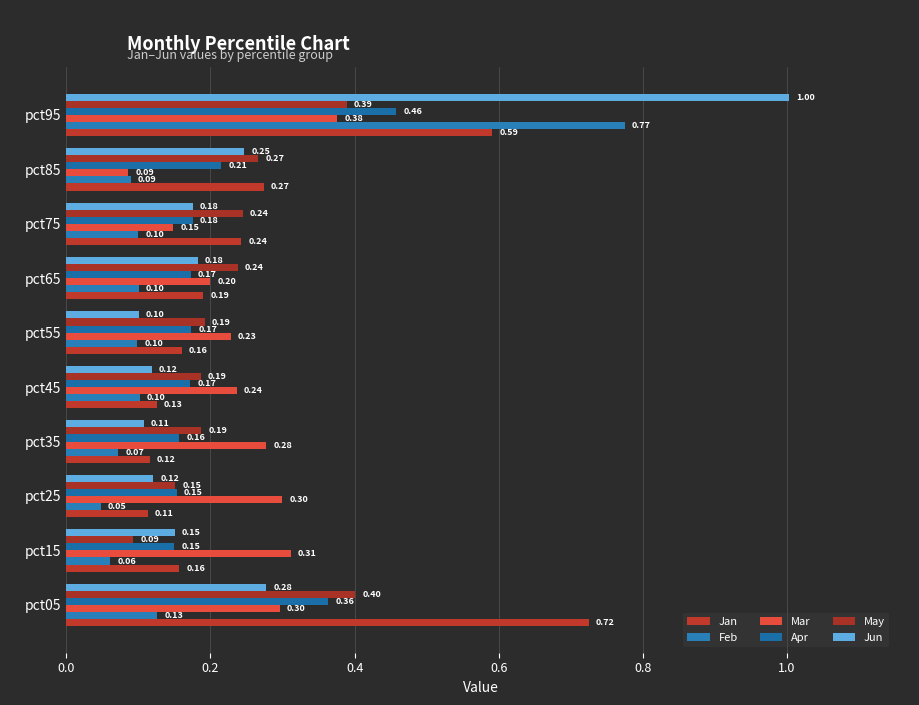

Rank the series by their maximum value, from lowest to highest.

Mar, May, Apr, Jan, Feb, Jun